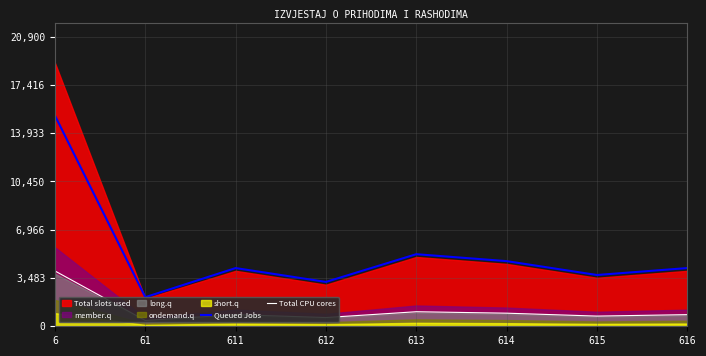

How many data points in Queued Jobs are less than 4200?

3